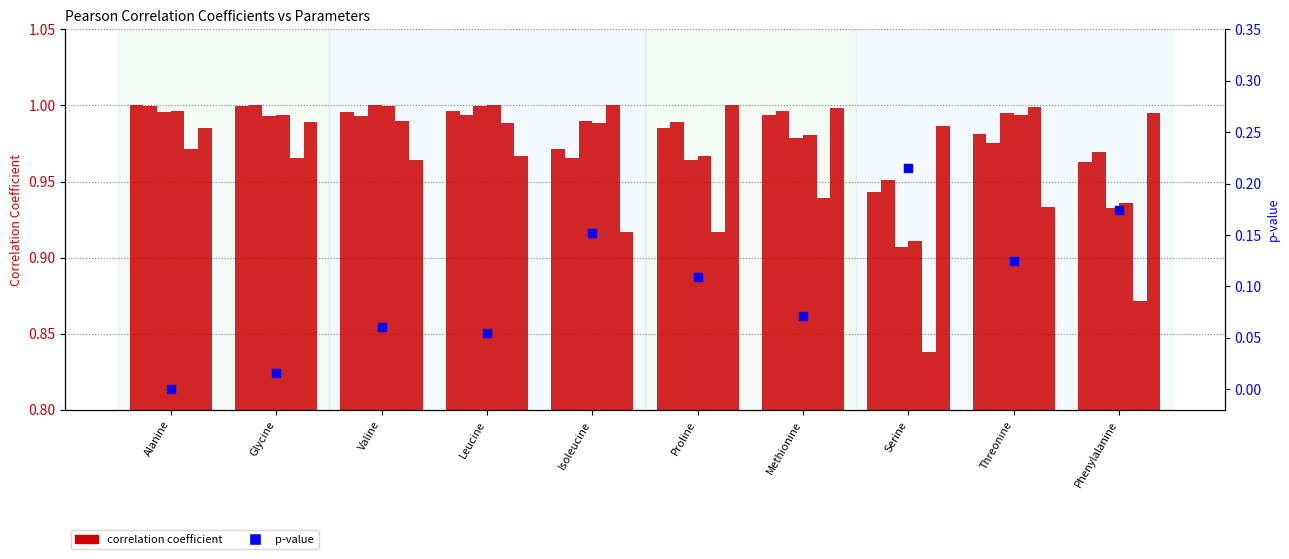

Which series contains the highest Y value?

Alanine_corr